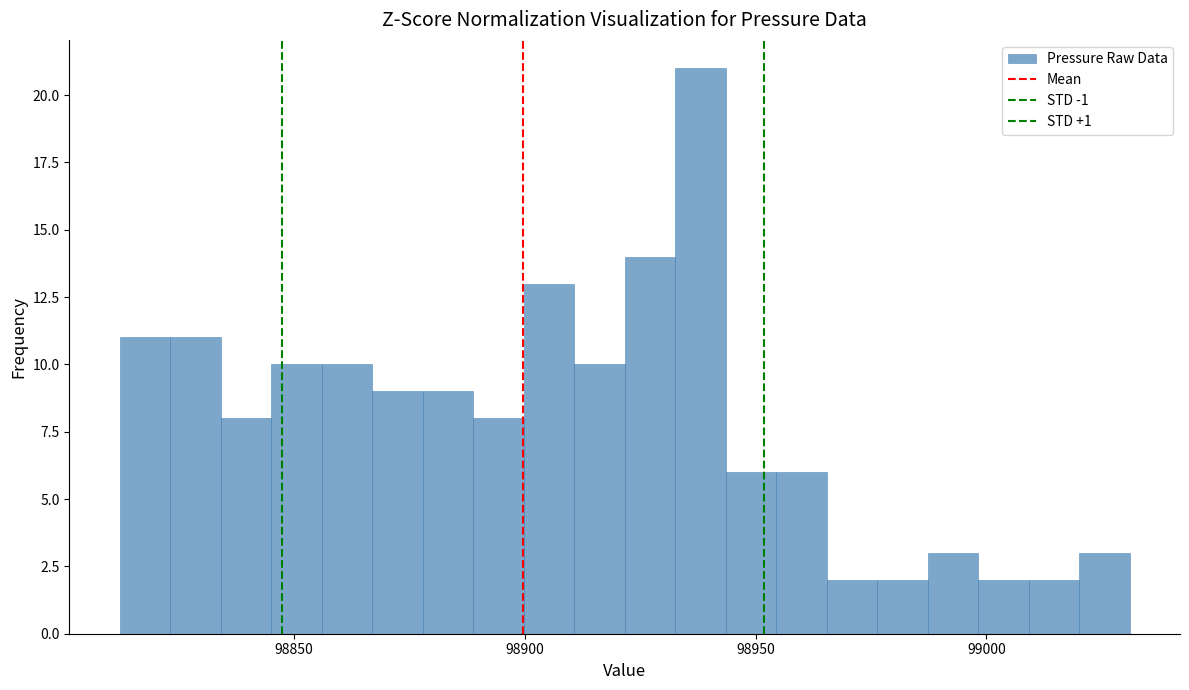

Around what value on the x-axis is the tallest bar? Give the approximate position of its centre, as read against the axis.

98940